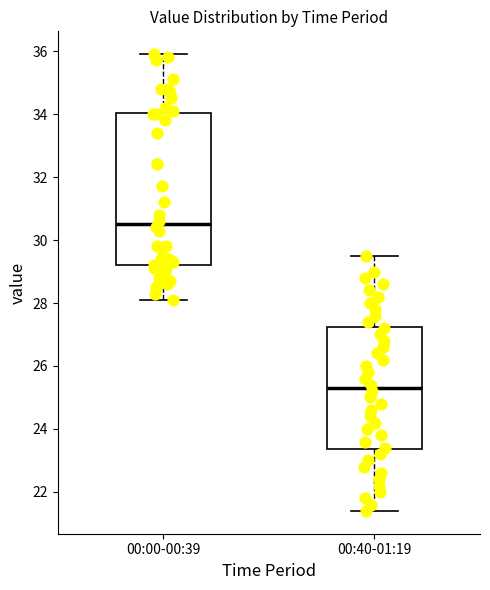

Reading left to right, read every box against the y-axis: the position of its median line, the range the box covers, and the ends of its whiskers. The values are not printed on the chart, so give them approximately, as read against the axis.

00:00-00:39: median 30.6, box 29.2 to 34.0, whiskers 28.2 to 36.0
00:40-01:19: median 25.4, box 23.4 to 27.2, whiskers 21.4 to 29.6